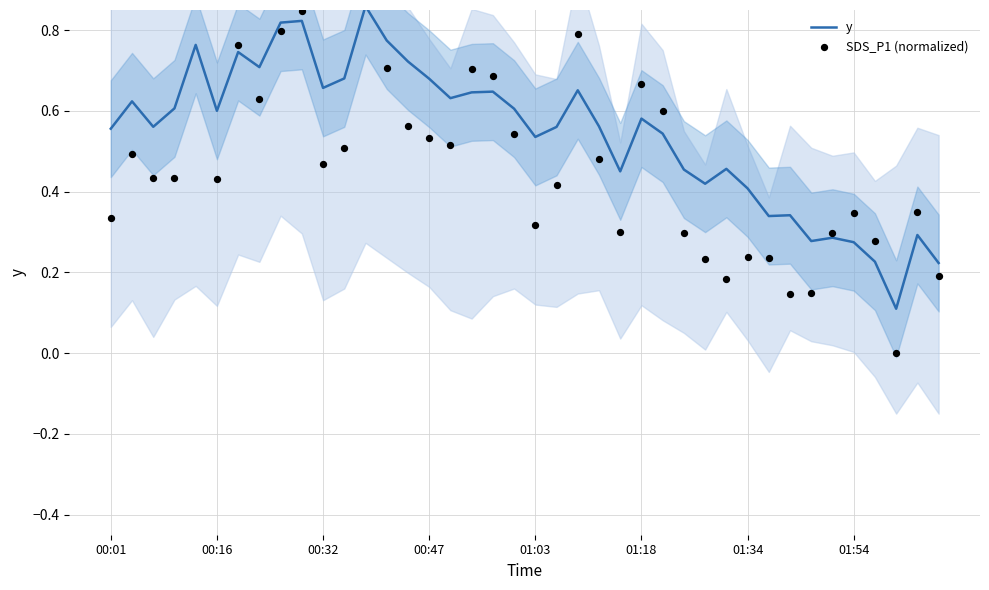

Which series has the largest Y range (max minus min)?

SDS_P1 (normalized)